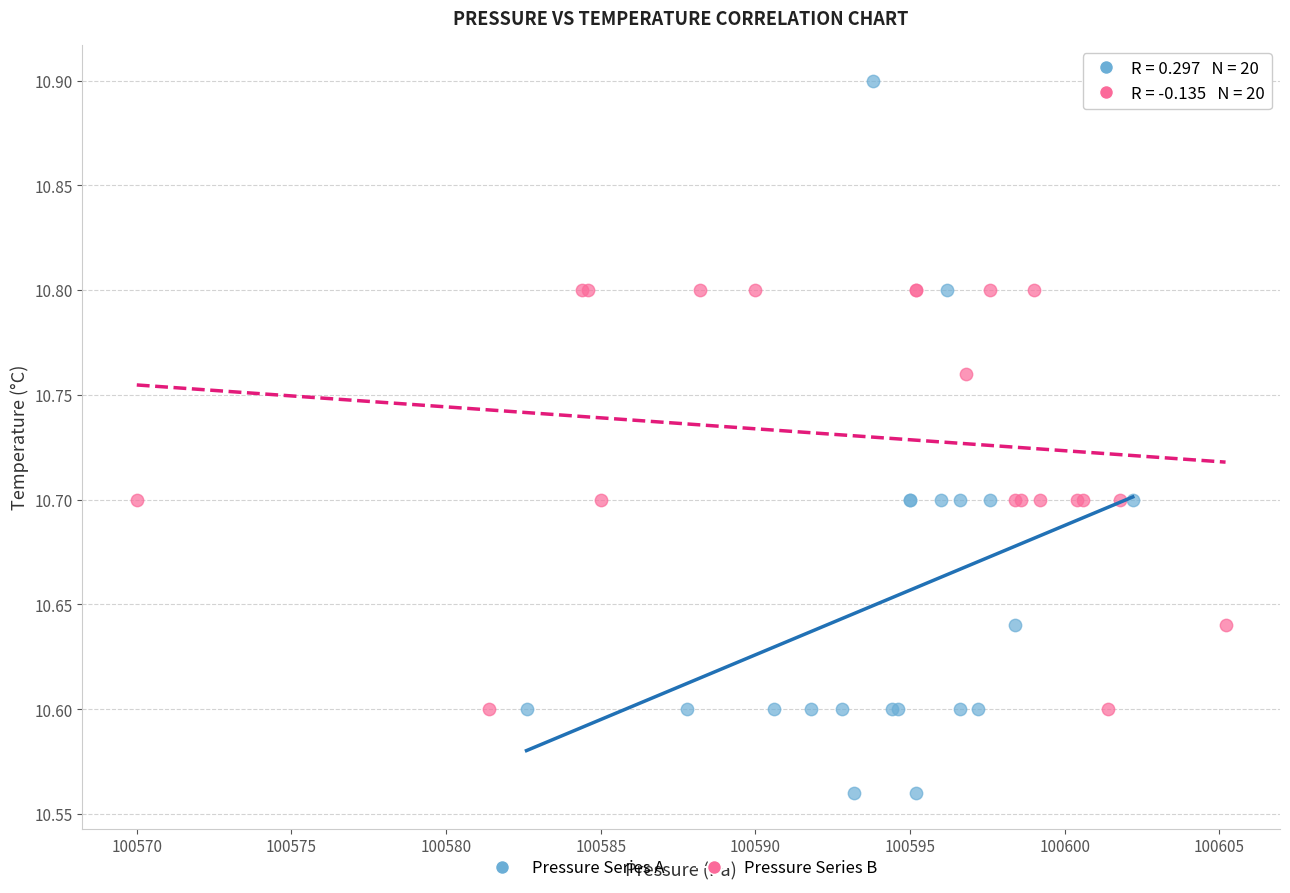

Which series contains the lowest Y value?

Pressure Series A